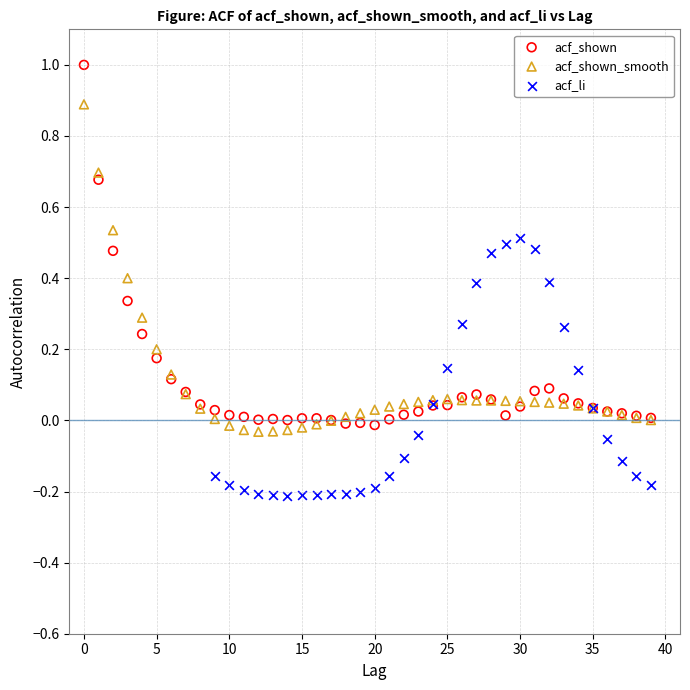

Which series reaches the minimum Y coordinate?

acf_li